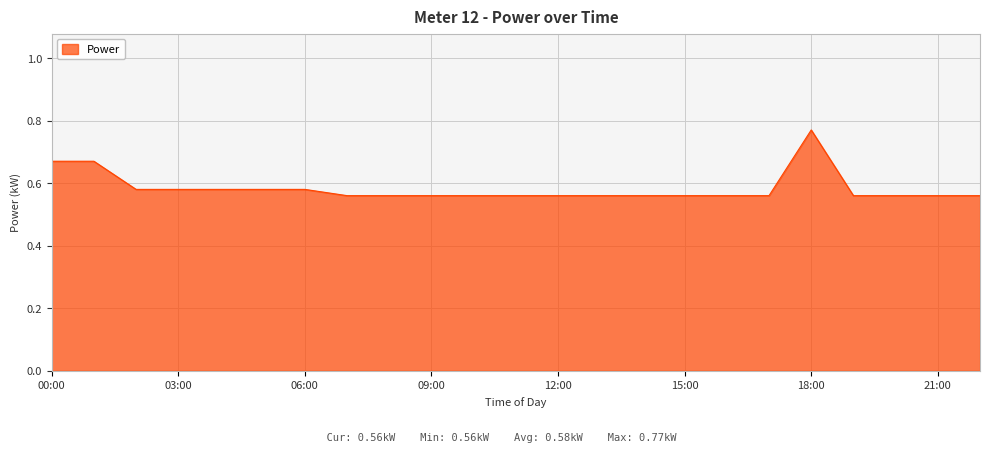

Does the chart display data point markers on the line(s)?

No